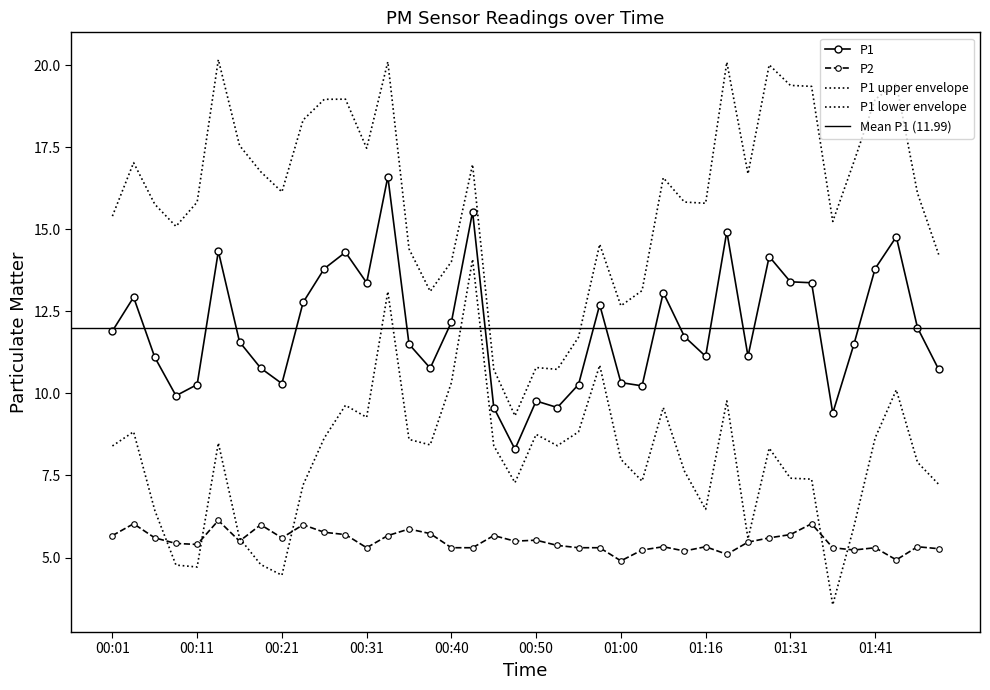

The P1 series shows 7.4 at 01:43. True or false?

False